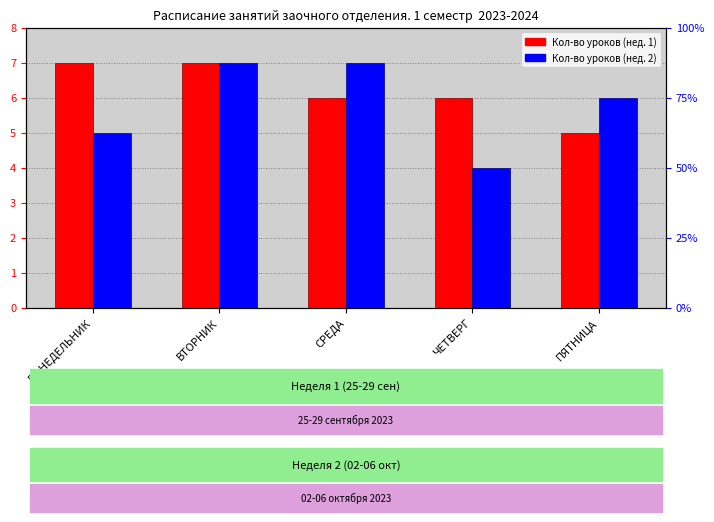

Rank the categories by Week 2 (02-Oct) value from highest to lowest.

ВТОРНИК, СРЕДА, ПЯТНИЦА, ПОНЕДЕЛЬНИК, ЧЕТВЕРГ